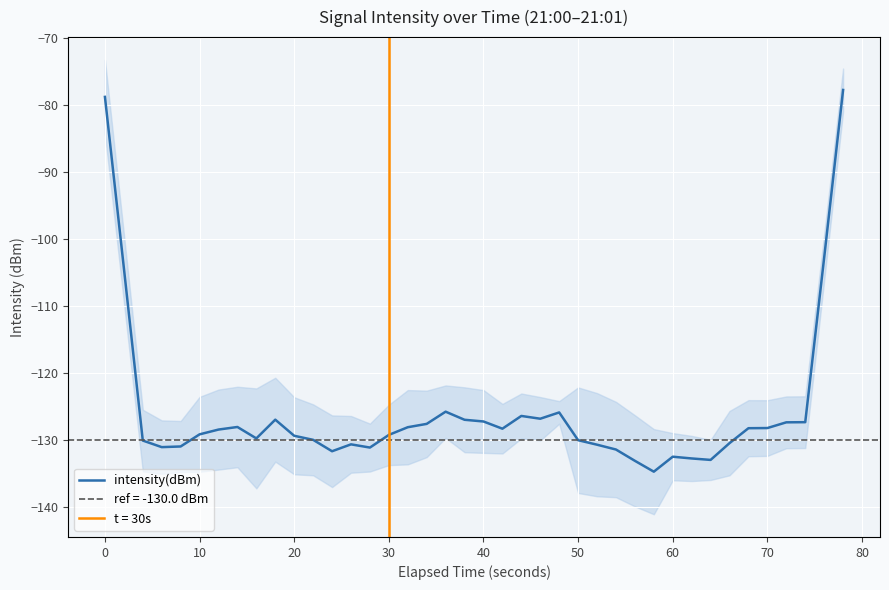

True or false: intensity(dBm) has a value of -62.3 at 20.

False